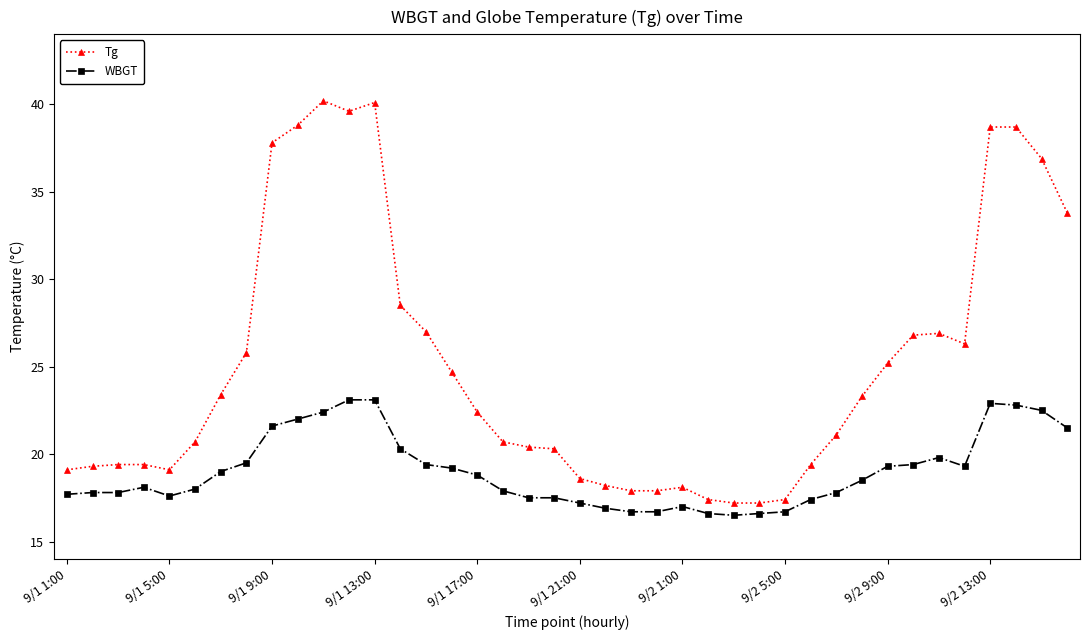

True or false: WBGT has more than 1 points higher than both neighbors.

True